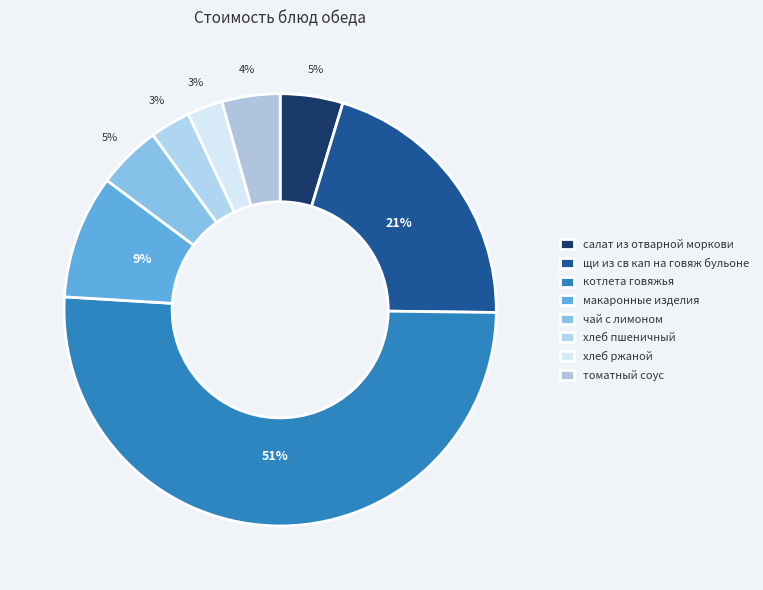

How much of the chart is everything except хлеб ржаной?

97.4%